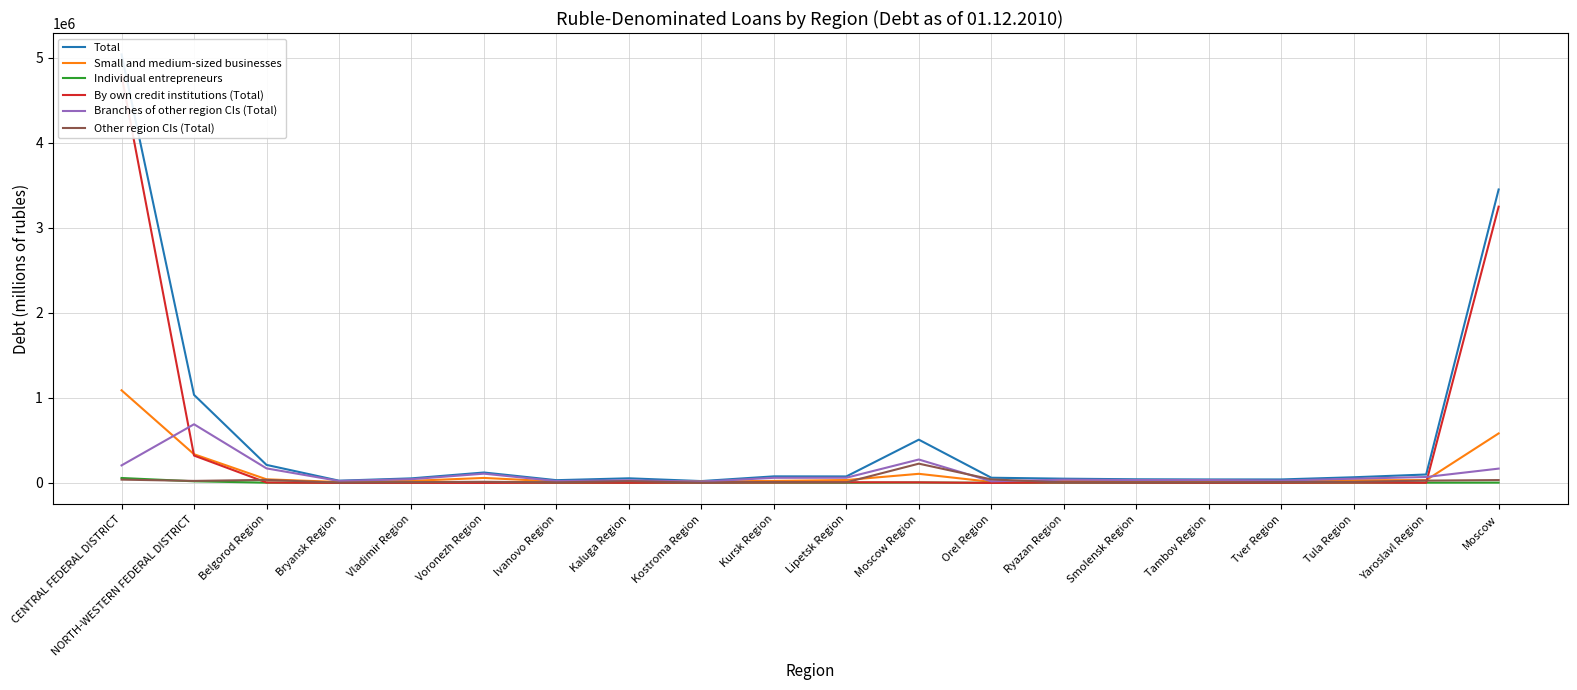

At which category does Branches of other region CIs (Total) reach its first local valley?

Bryansk Region